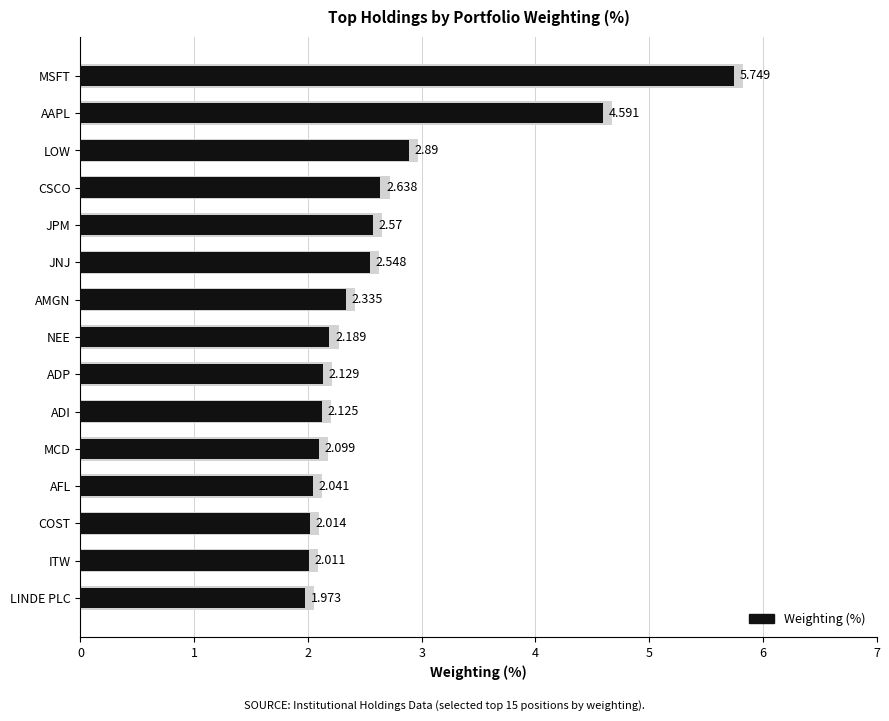

List the labels in order of value, smallest first.

LINDE PLC, ITW, COST, AFL, MCD, ADI, ADP, NEE, AMGN, JNJ, JPM, CSCO, LOW, AAPL, MSFT